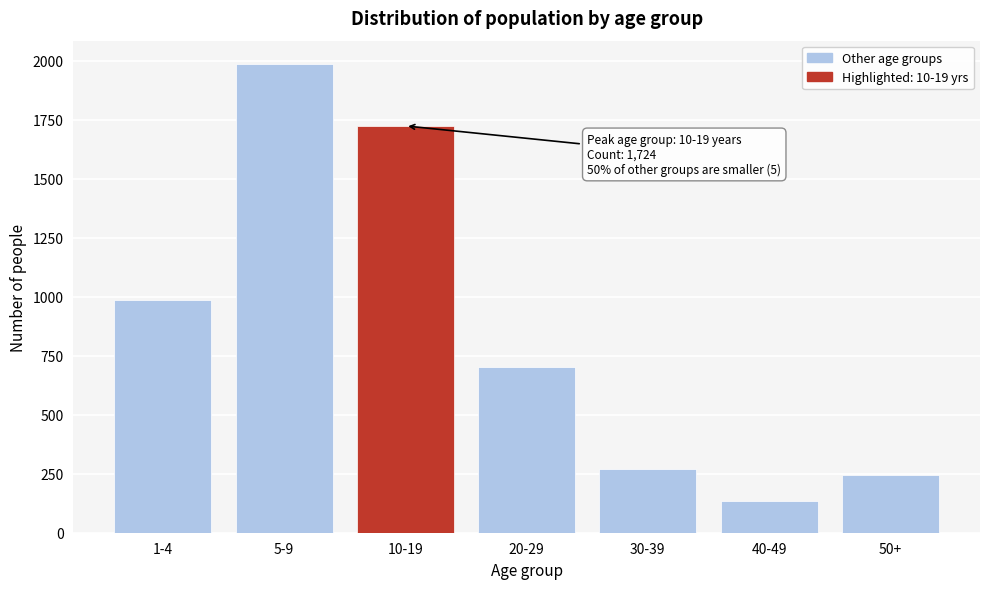

Reading left to right, list all the values displayed in this chart.

1-4=988	5-9=1986	10-19=1724	20-29=701	30-39=272	40-49=136	50+=245